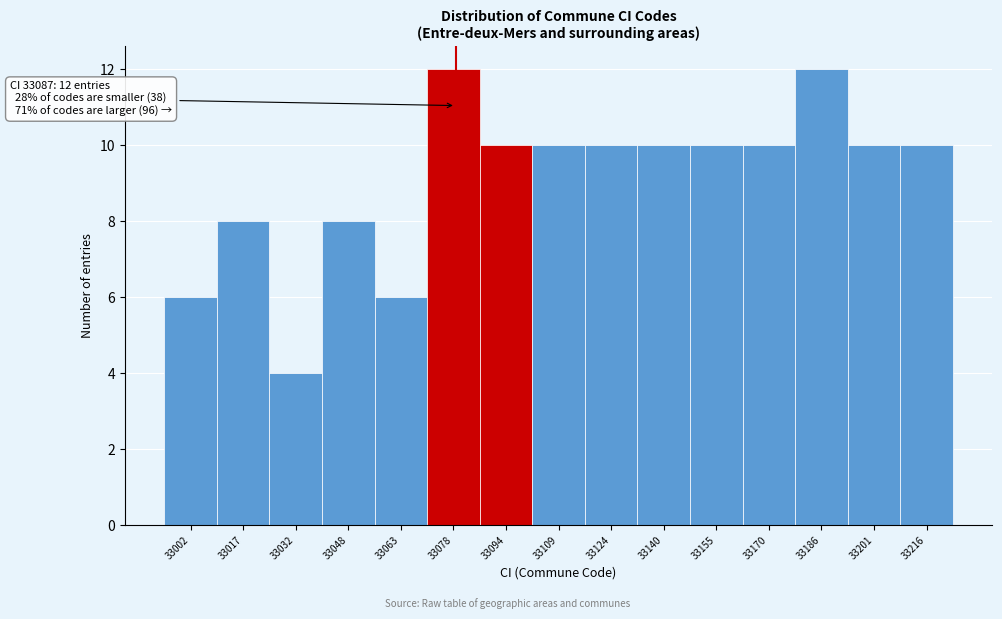

Reading left to right, transcribe all the data shown in this chart.

6	8	4	8	6	12	10	10	10	10	10	10	12	10	10